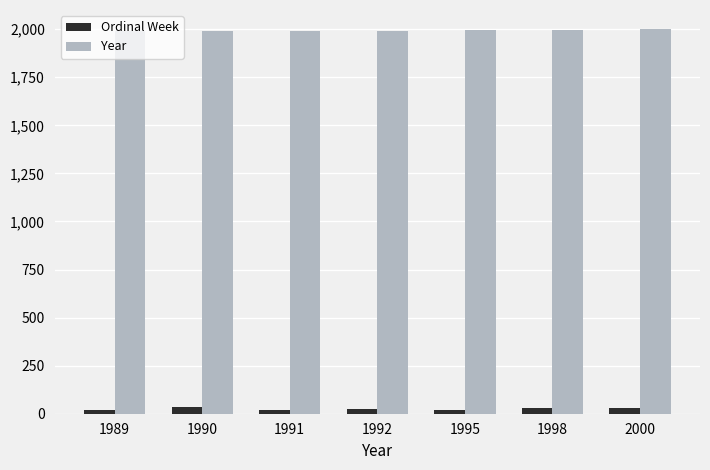

Which series has the largest total across all categories?

Year